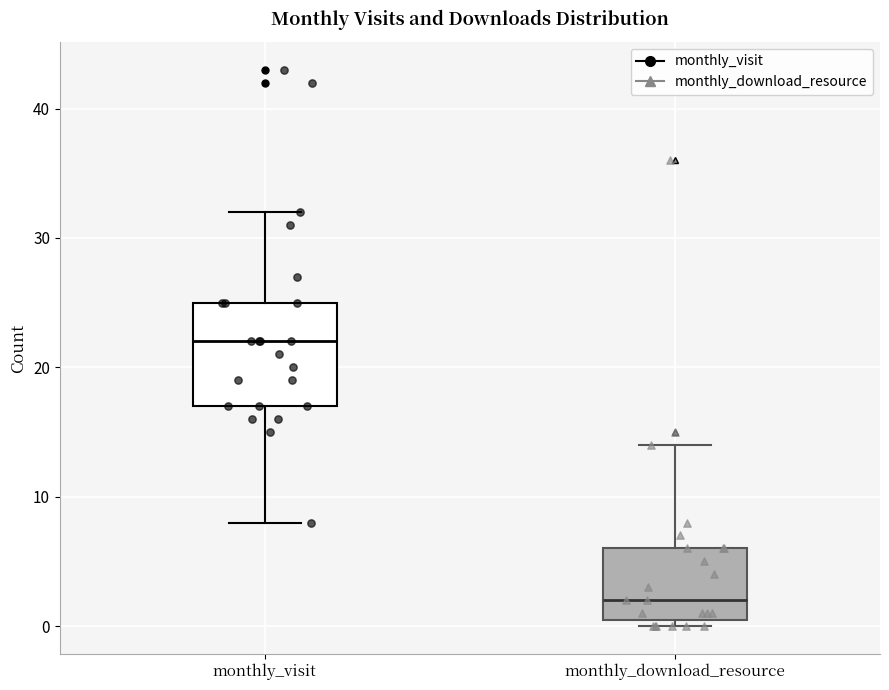

Reading left to right, read every box against the y-axis: the position of its median line, the range the box covers, and the ends of its whiskers. The values are not printed on the chart, so give them approximately, as read against the axis.

monthly_visit: median 22, box 17 to 25, whiskers 8 to 32
monthly_download_resource: median 2, box 1 to 6, whiskers 0 to 14